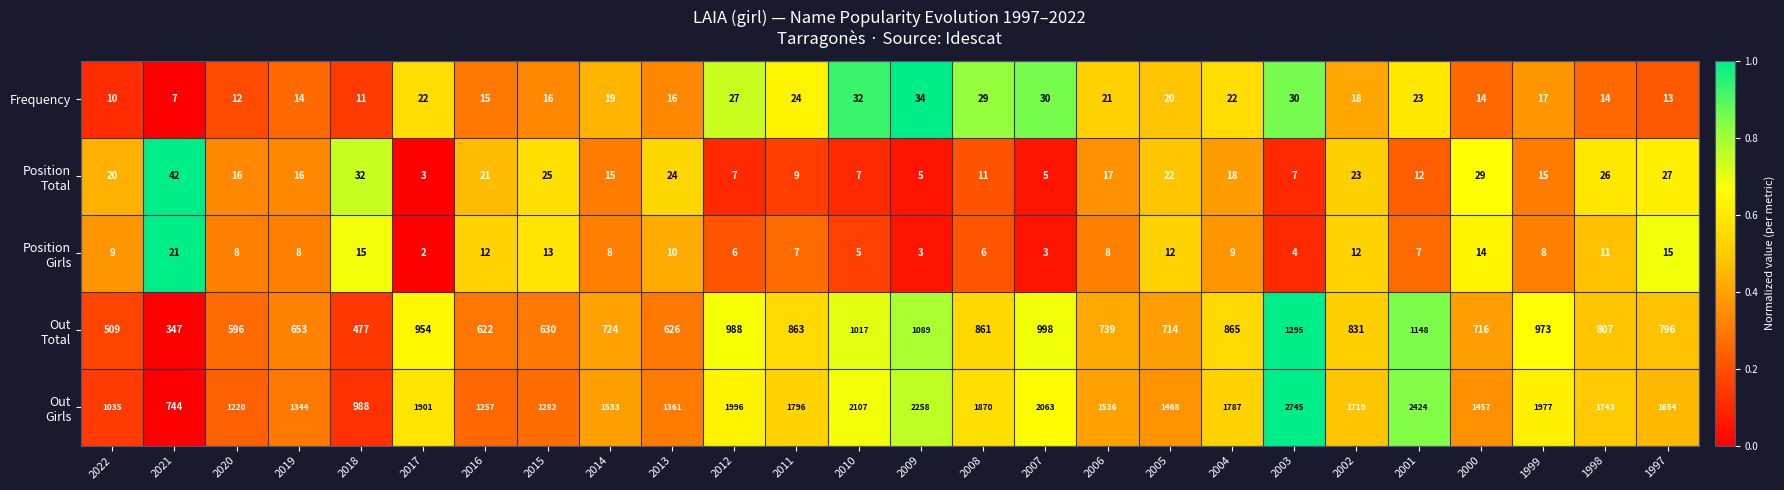

What is the maximum value shown in the chart?

2745